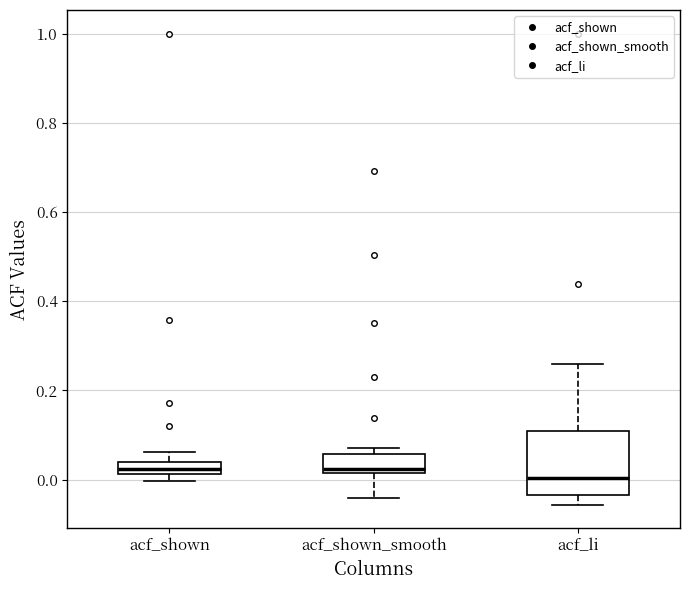

Which box is the tallest, from its lower edge to its upper edge?

acf_li